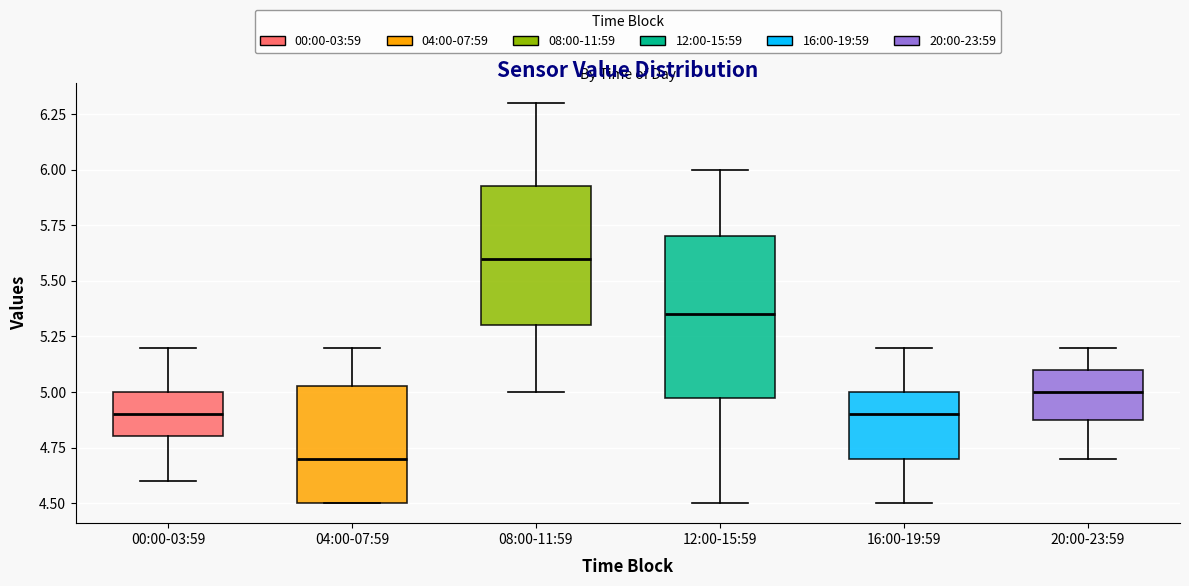

Reading left to right, read every box against the y-axis: the position of its median line, the range the box covers, and the ends of its whiskers. The values are not printed on the chart, so give them approximately, as read against the axis.

00:00-03:59: median 4.90, box 4.80 to 5.00, whiskers 4.60 to 5.20
04:00-07:59: median 4.70, box 4.50 to 5.05, whiskers 4.50 to 5.20
08:00-11:59: median 5.60, box 5.30 to 5.95, whiskers 5.00 to 6.30
12:00-15:59: median 5.35, box 5.00 to 5.70, whiskers 4.50 to 6.00
16:00-19:59: median 4.90, box 4.70 to 5.00, whiskers 4.50 to 5.20
20:00-23:59: median 5.00, box 4.90 to 5.10, whiskers 4.70 to 5.20